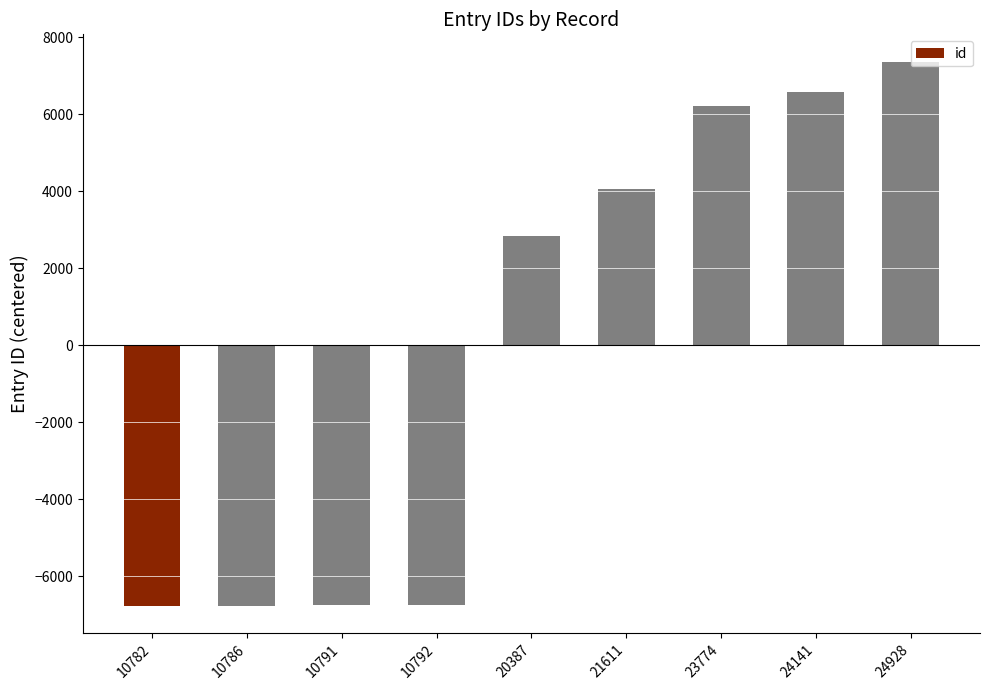

How many distinct data groups are displayed?

1